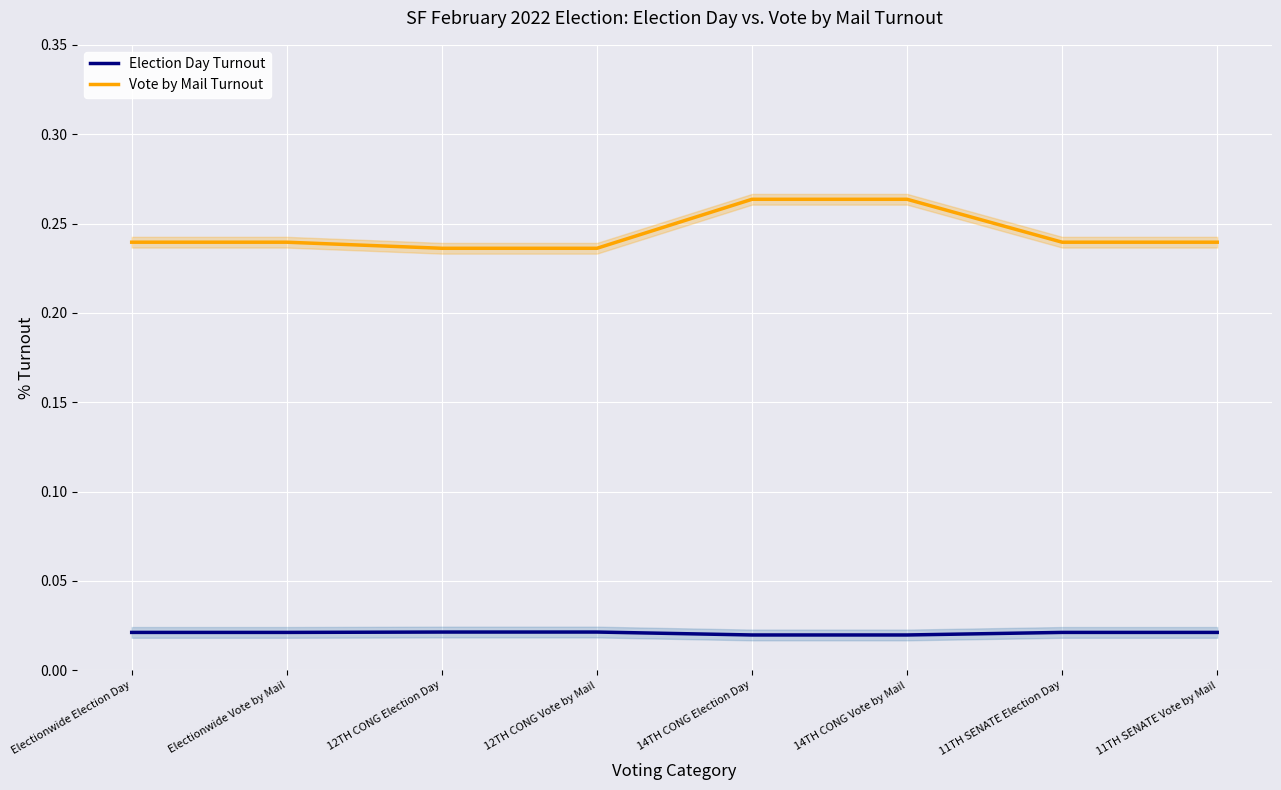

Reading left to right, extract all data points from this chart.

Election Day Turnout: Electionwide Election Day=0.0	Electionwide Vote by Mail=0.0	12TH CONG Election Day=0.0	12TH CONG Vote by Mail=0.0	14TH CONG Election Day=0.0	14TH CONG Vote by Mail=0.0	11TH SENATE Election Day=0.0	11TH SENATE Vote by Mail=0.0
Vote by Mail Turnout: Electionwide Election Day=0.2	Electionwide Vote by Mail=0.2	12TH CONG Election Day=0.2	12TH CONG Vote by Mail=0.2	14TH CONG Election Day=0.3	14TH CONG Vote by Mail=0.3	11TH SENATE Election Day=0.2	11TH SENATE Vote by Mail=0.2